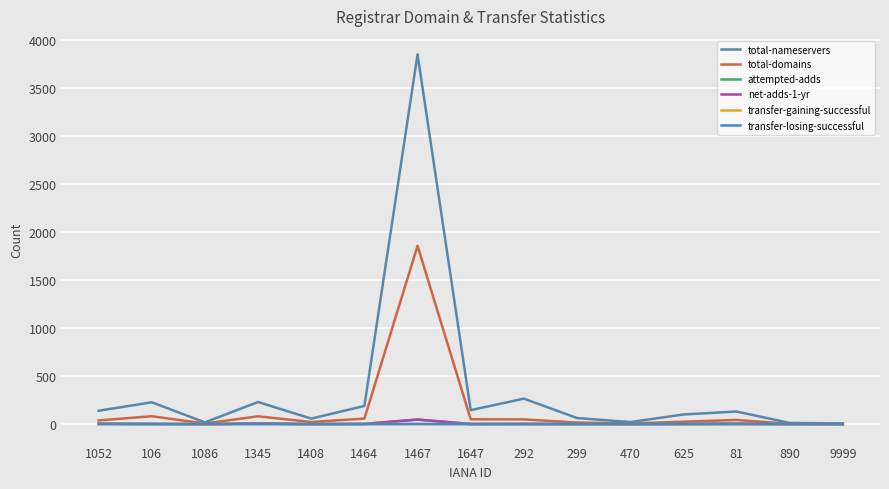

True or false: transfer-gaining-successful and net-adds-1-yr intersect in this chart.

False